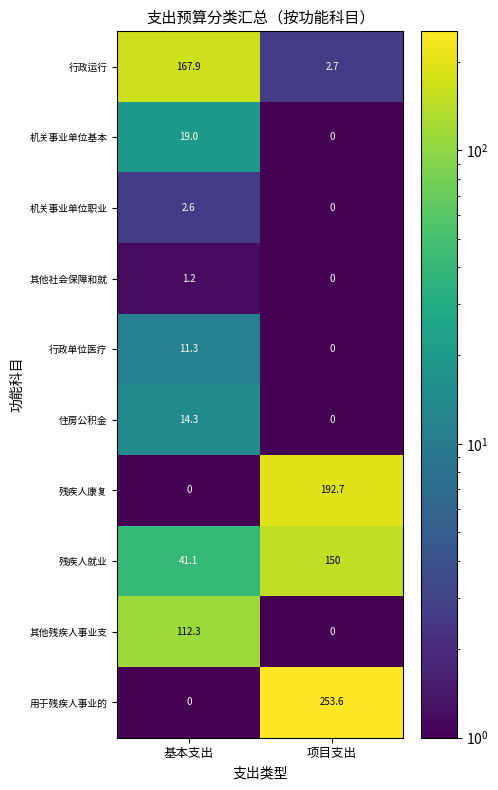

What is the sum of the 机关事业单位基本 values at 项目支出 and 基本支出?

19.0